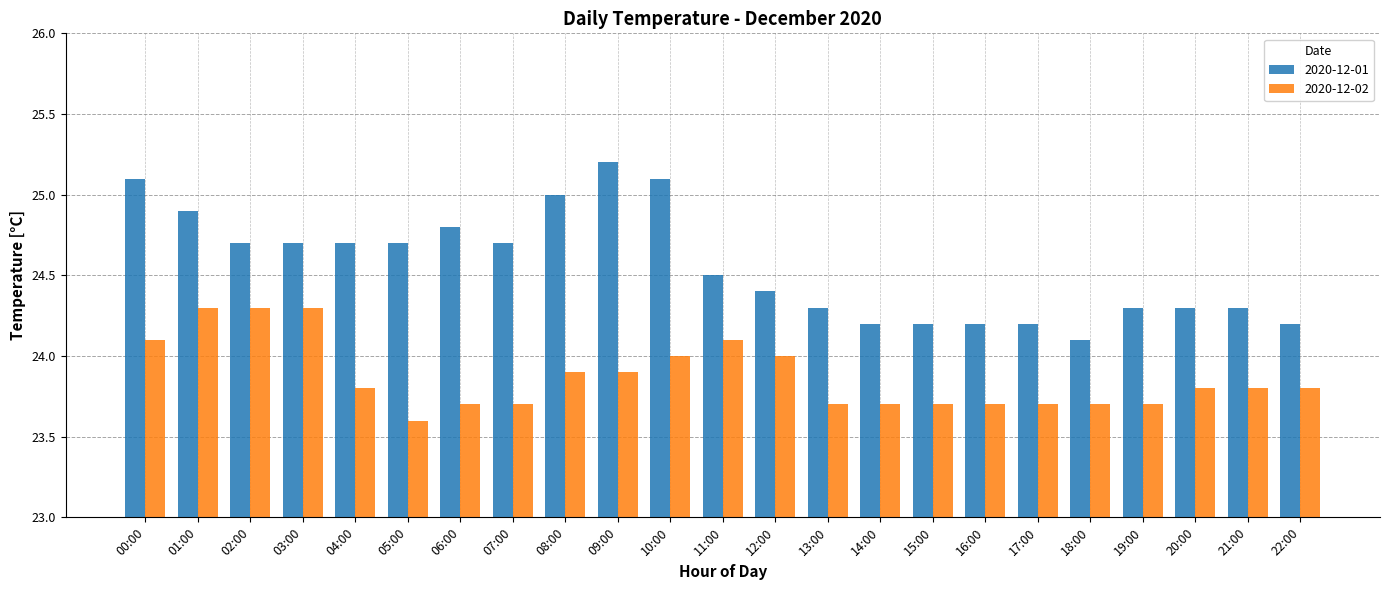

What are all the series names shown in the legend?

2020-12-01, 2020-12-02